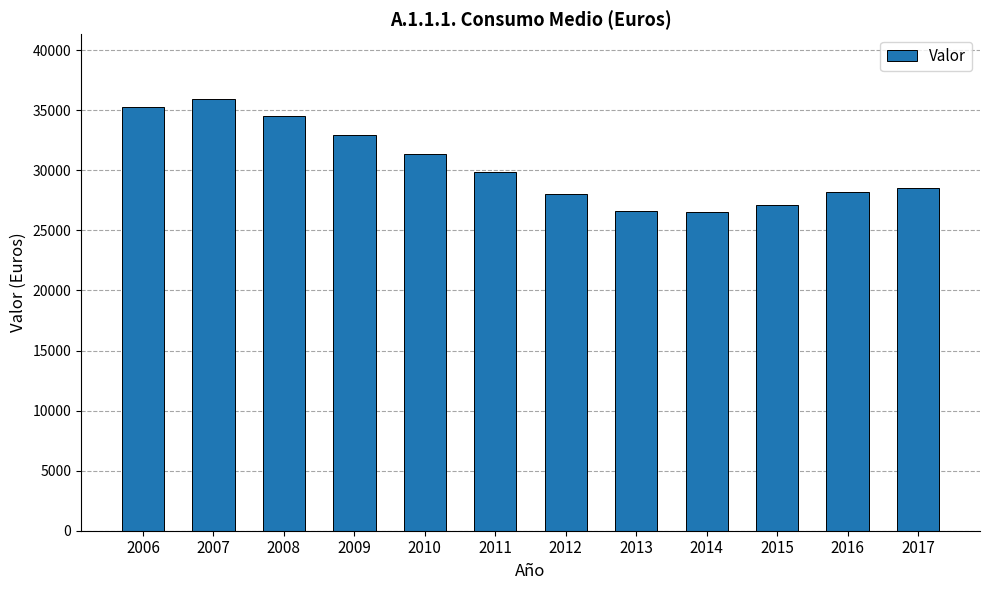

What is the average value?

30409.4